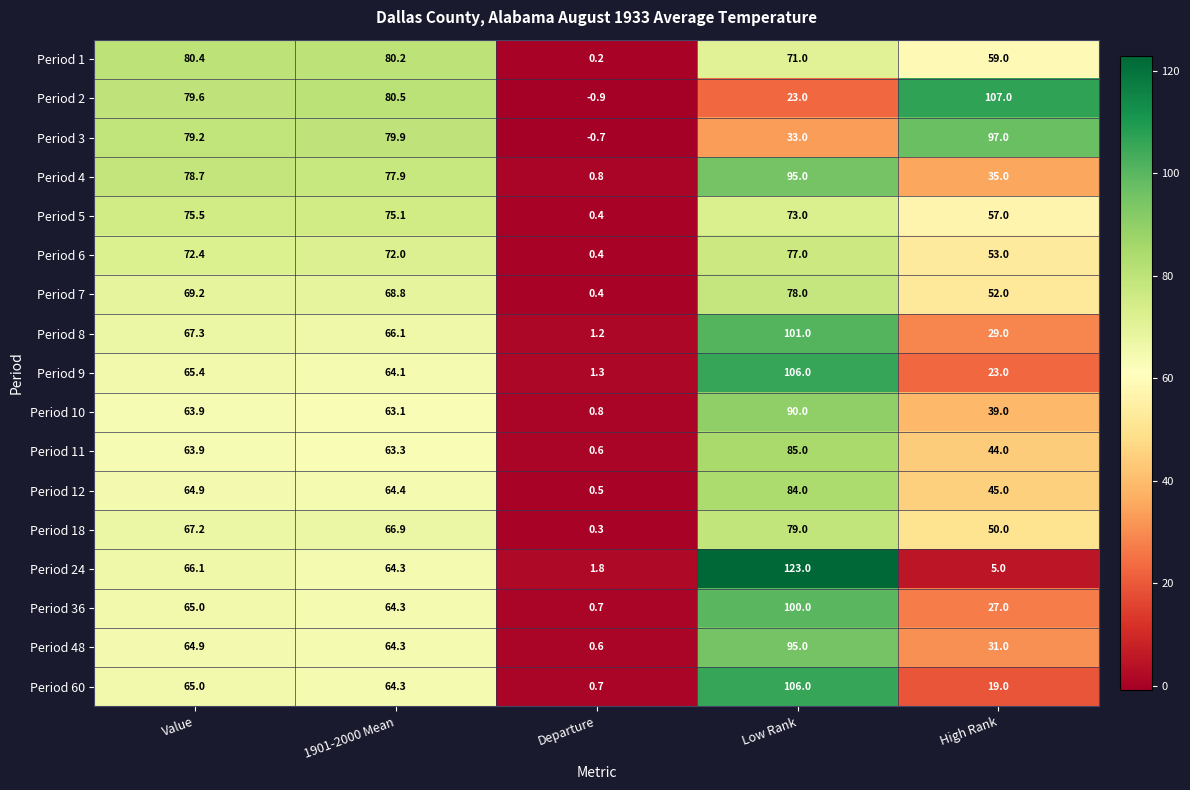

Which series has the largest total across all categories?

Period 1